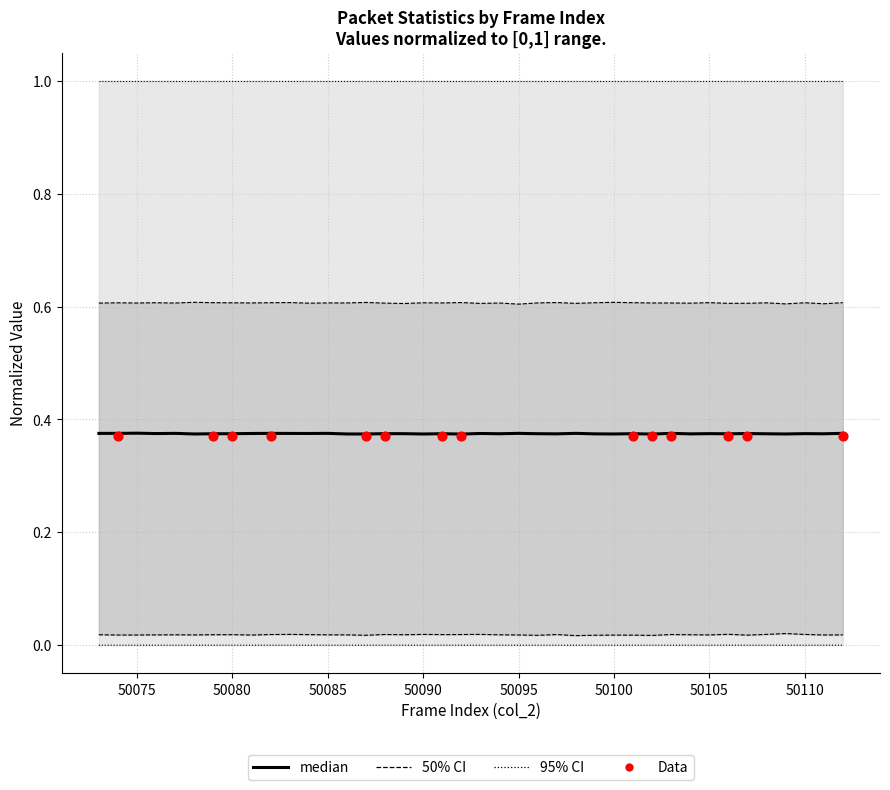

Is the value of col_518 at 50093 greater than the value of col_516 at 50087?

No